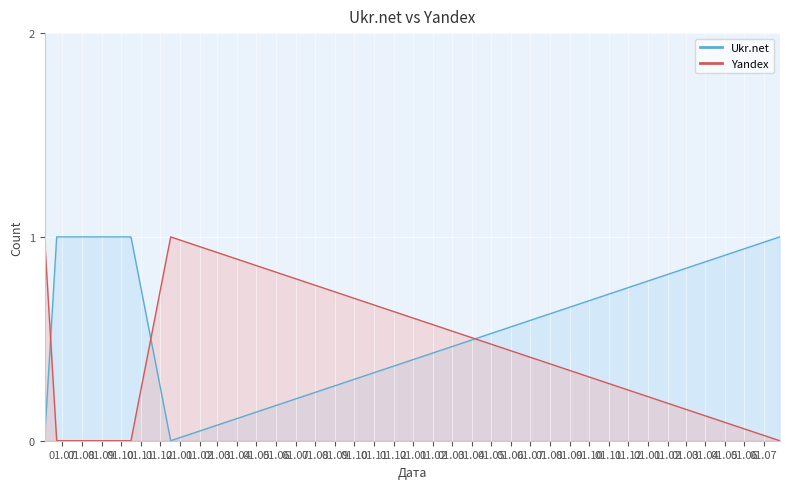

Is the value of Yandex at 2010-06-23 greater than the value of Ukr.net at 2013-07-26?

No